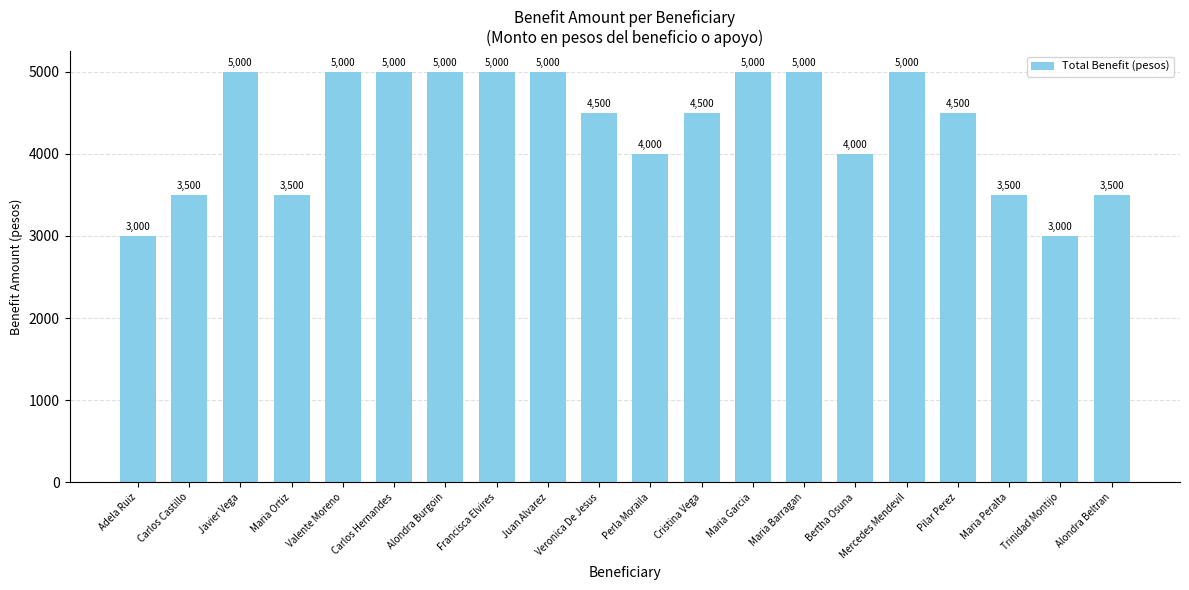

What is the smallest value displayed?

3000